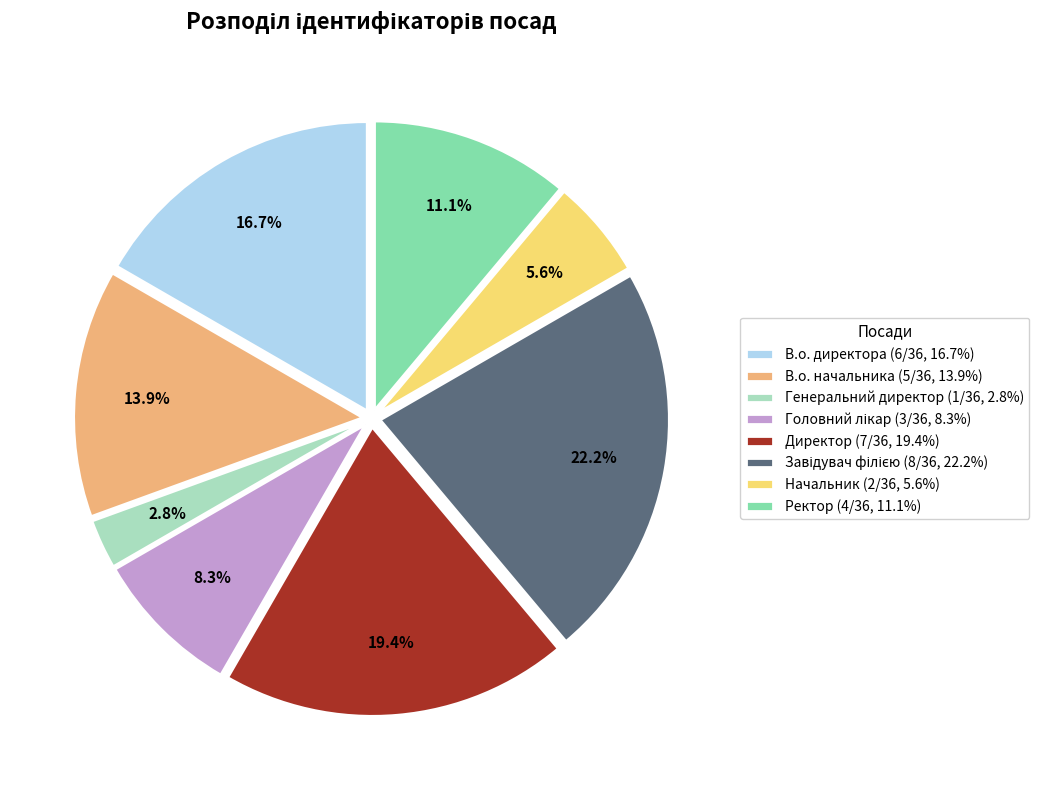

The Ректор slice represents 11% of the pie. True or false?

True